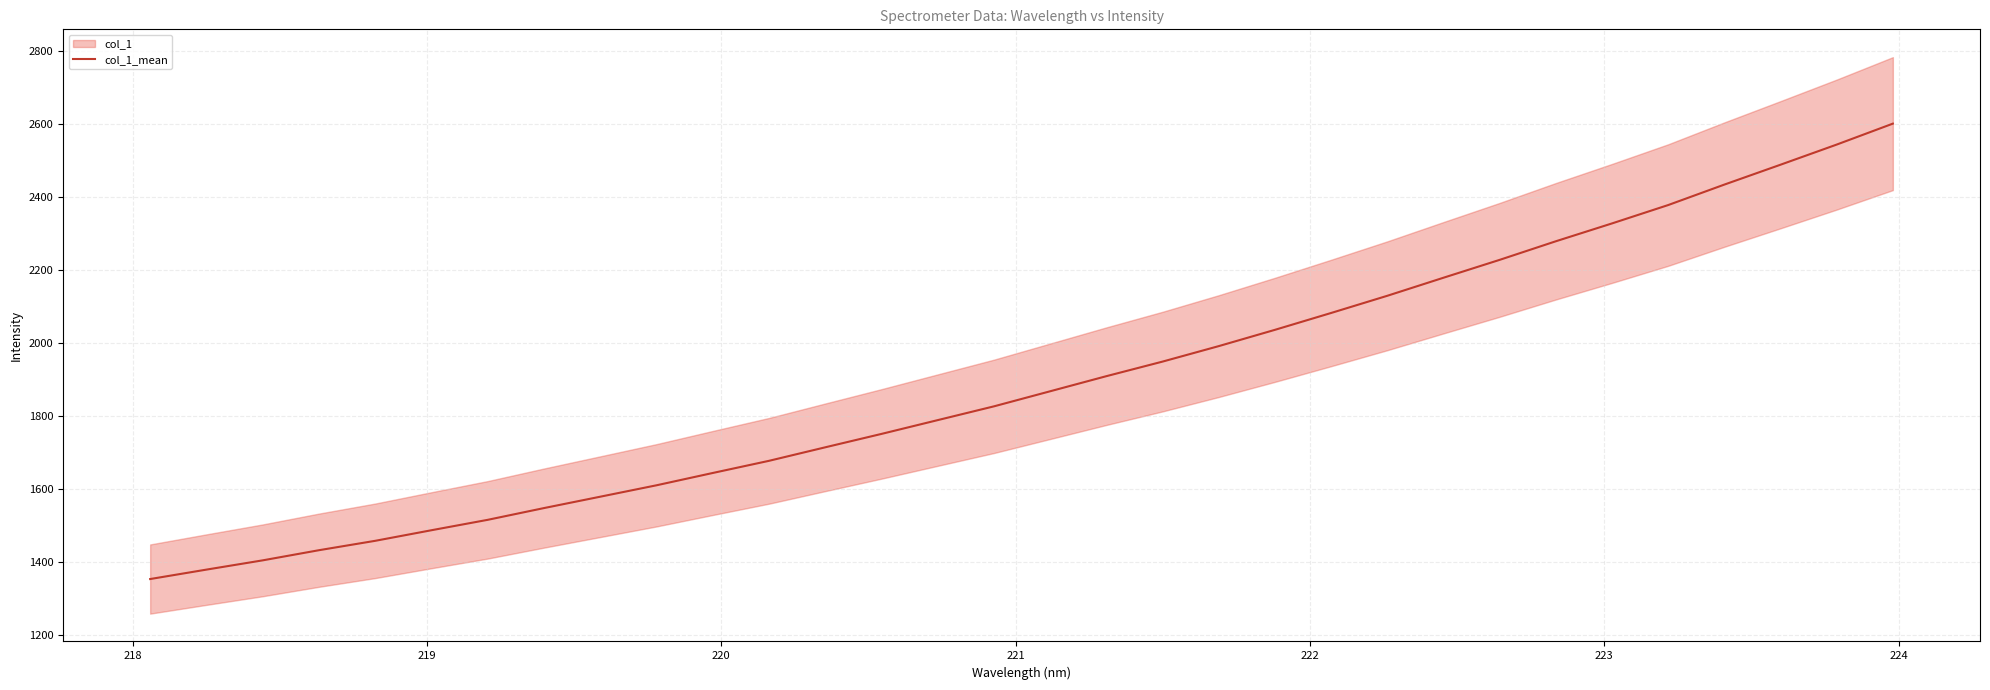

What is the lowest value of the col_1_mean series?

1353.2